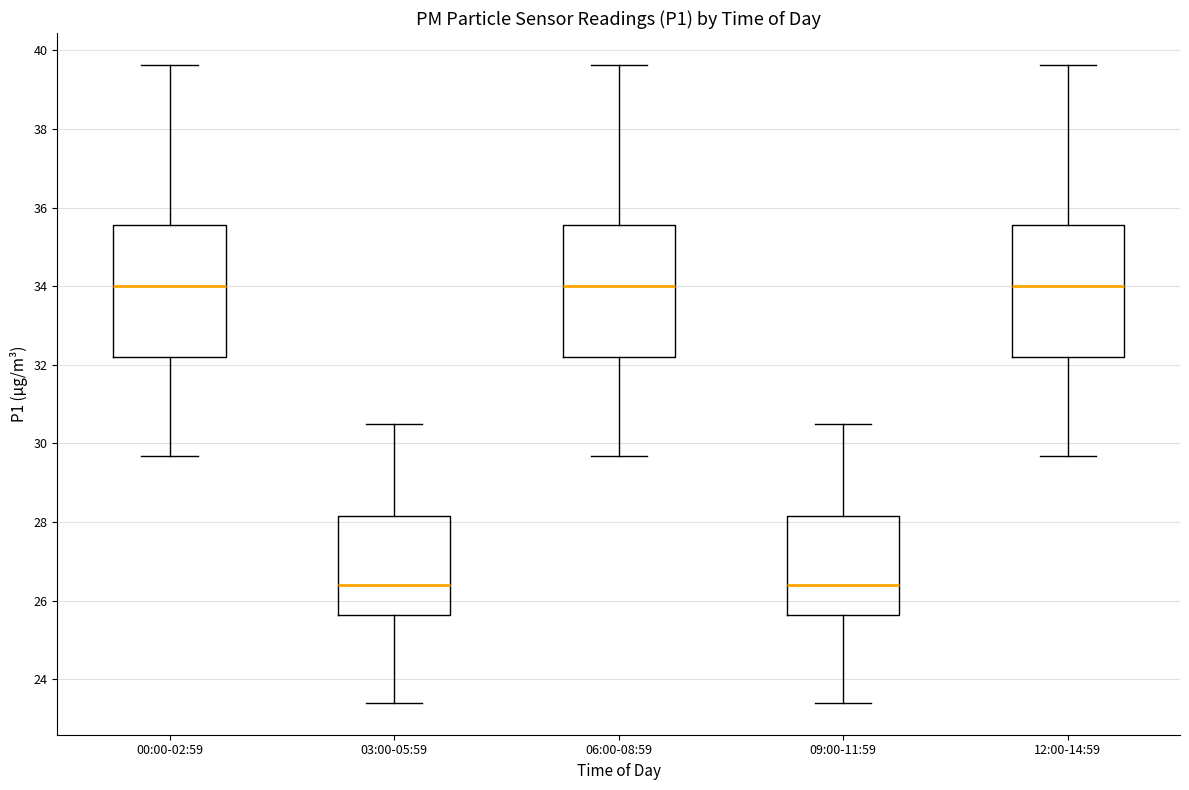

Where does the lower whisker of the box for 06:00-08:59 end on the y-axis? The values are not printed on the chart, so give them approximately, as read against the axis.

29.6